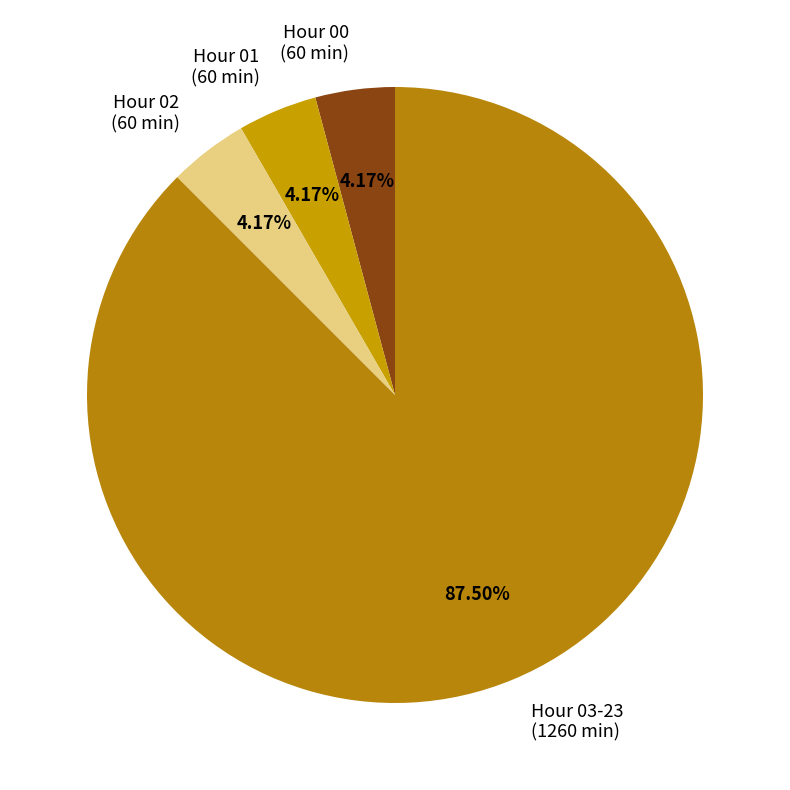

Approximately how many times larger is the value at Hour 03-23 (1260 min) compared to Hour 02 (60 min)?

21.0